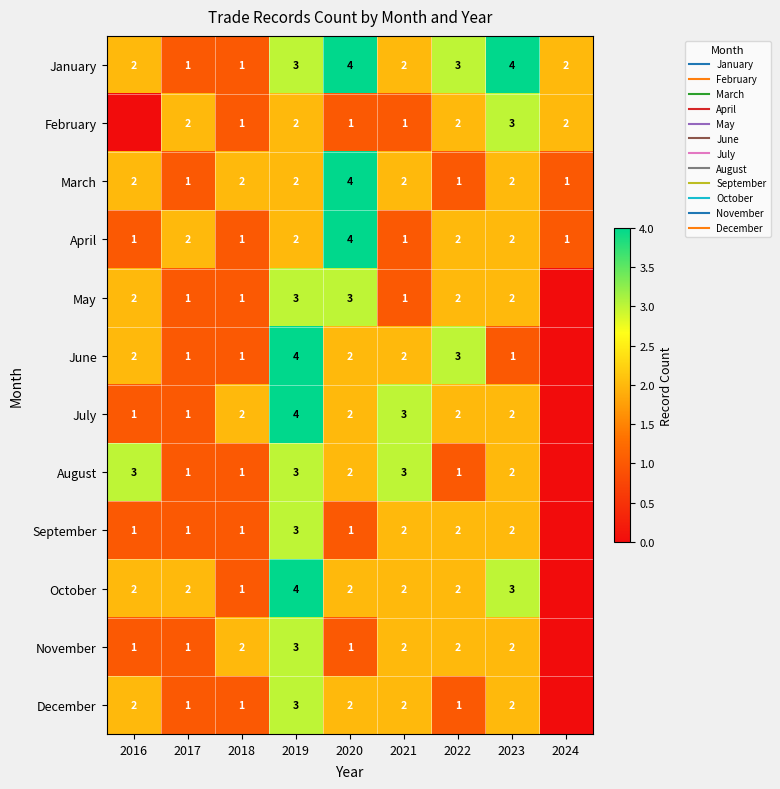

At how many categories does at least one series exceed 2?

6